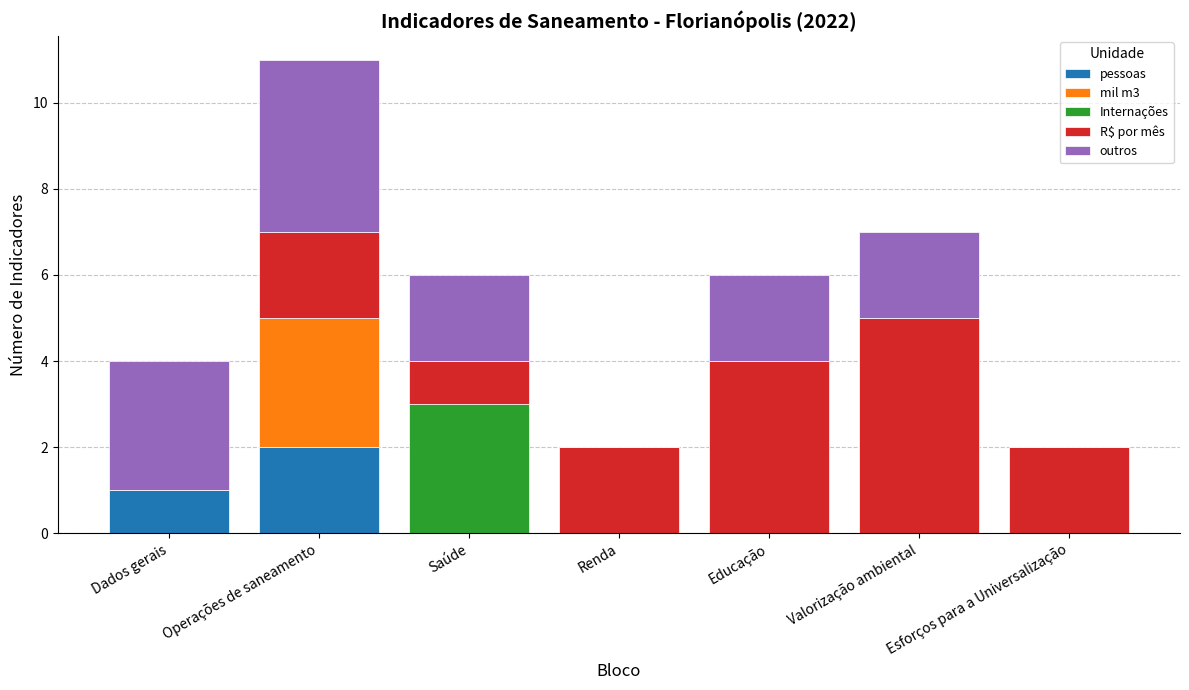

Which category has the highest value in the pessoas series?

Operações de saneamento